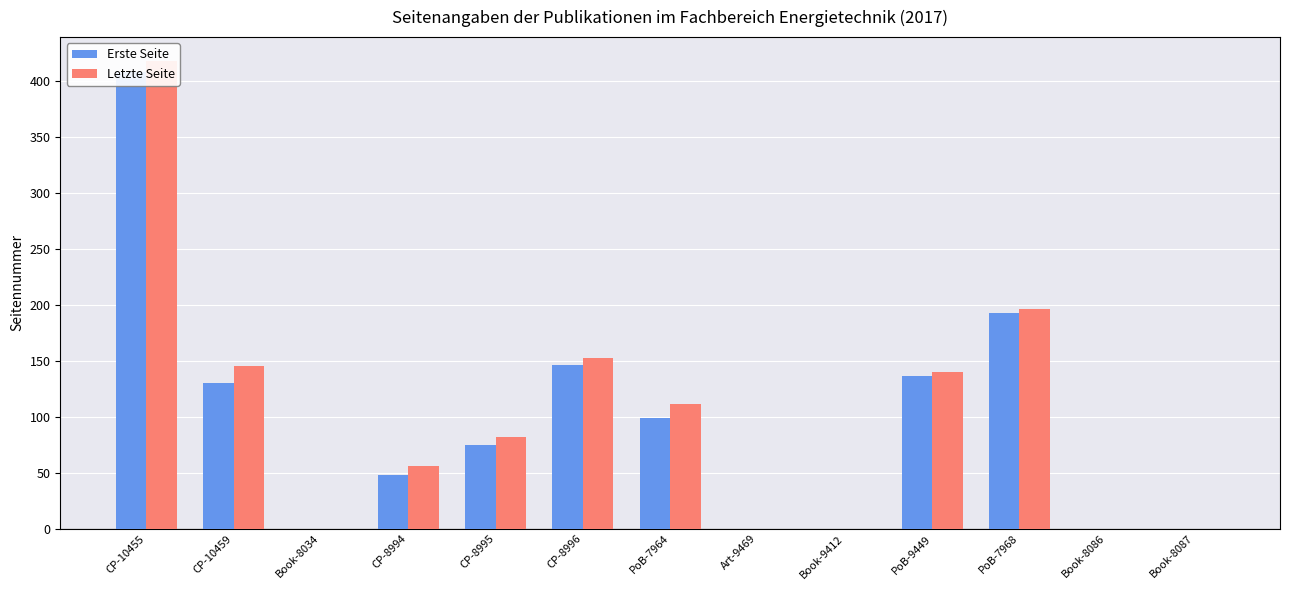

Reading left to right, extract all data points from this chart.

Erste Seite: CP-10455=408	CP-10459=130	Book-8034=0	CP-8994=48	CP-8995=75	CP-8996=146	PoB-7964=99	Art-9469=0	Book-9412=0	PoB-9449=136	PoB-7968=193	Book-8086=0	Book-8087=0
Letzte Seite: CP-10455=418	CP-10459=145	Book-8034=0	CP-8994=56	CP-8995=82	CP-8996=152	PoB-7964=111	Art-9469=0	Book-9412=0	PoB-9449=140	PoB-7968=196	Book-8086=0	Book-8087=0